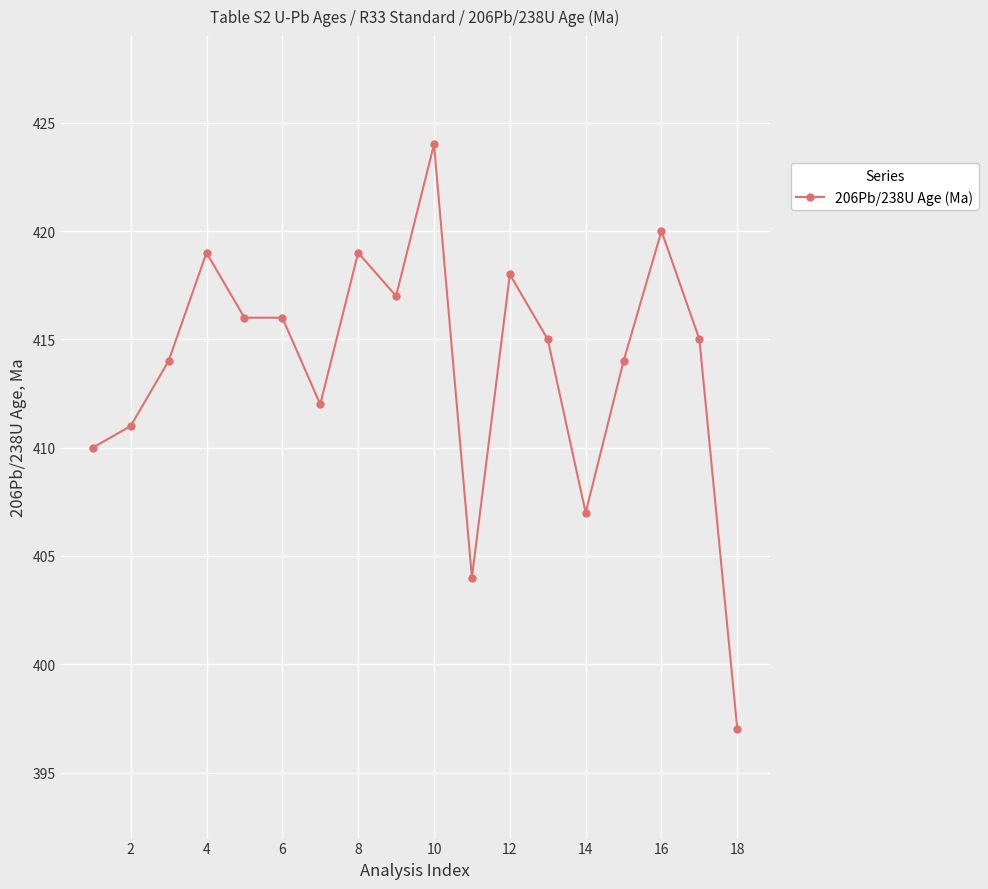

True or false: the data has more than 2 interior local peaks.

True